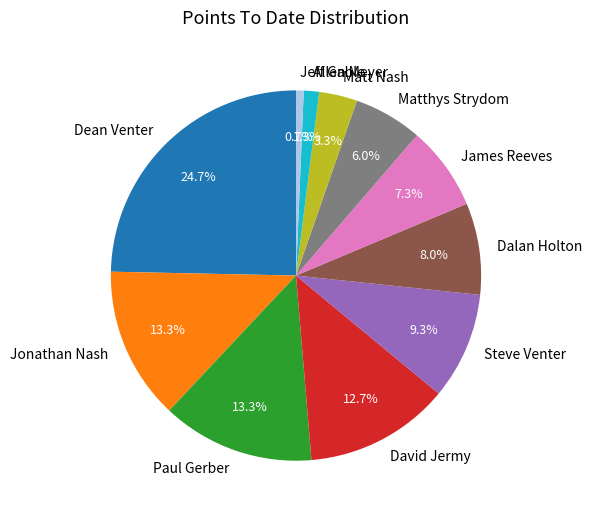

Combined, what portion of the pie is Dean Venter and Allen Meyer?

26.0%